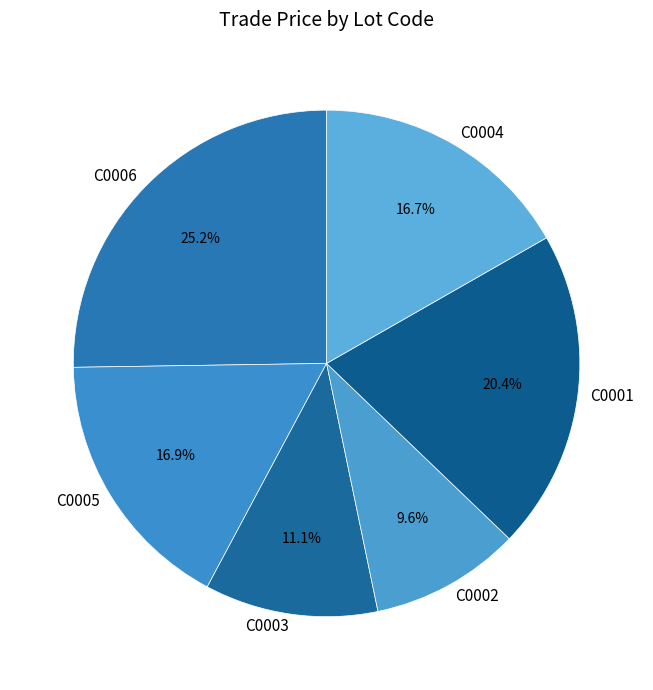

How many slices are in this pie chart?

6